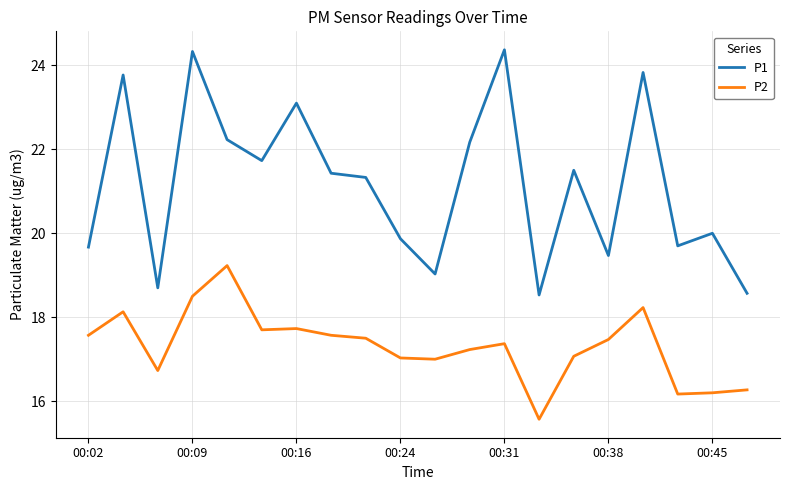

Which series has the largest total across all categories?

P1